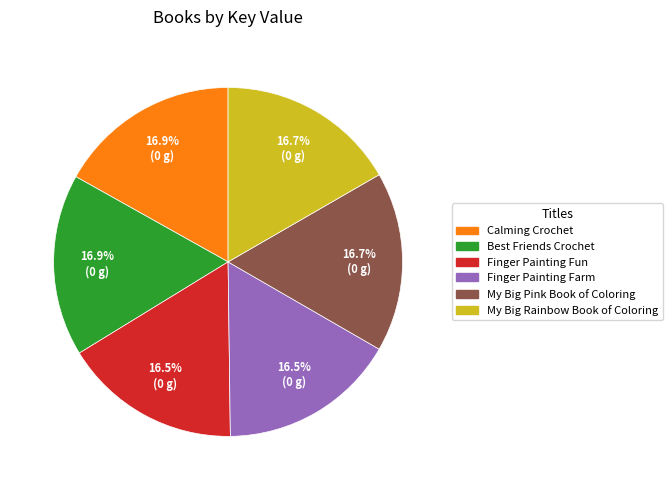

What is the ratio of the value at My Big Pink Book of Coloring to the value at Finger Painting Fun?

1.0